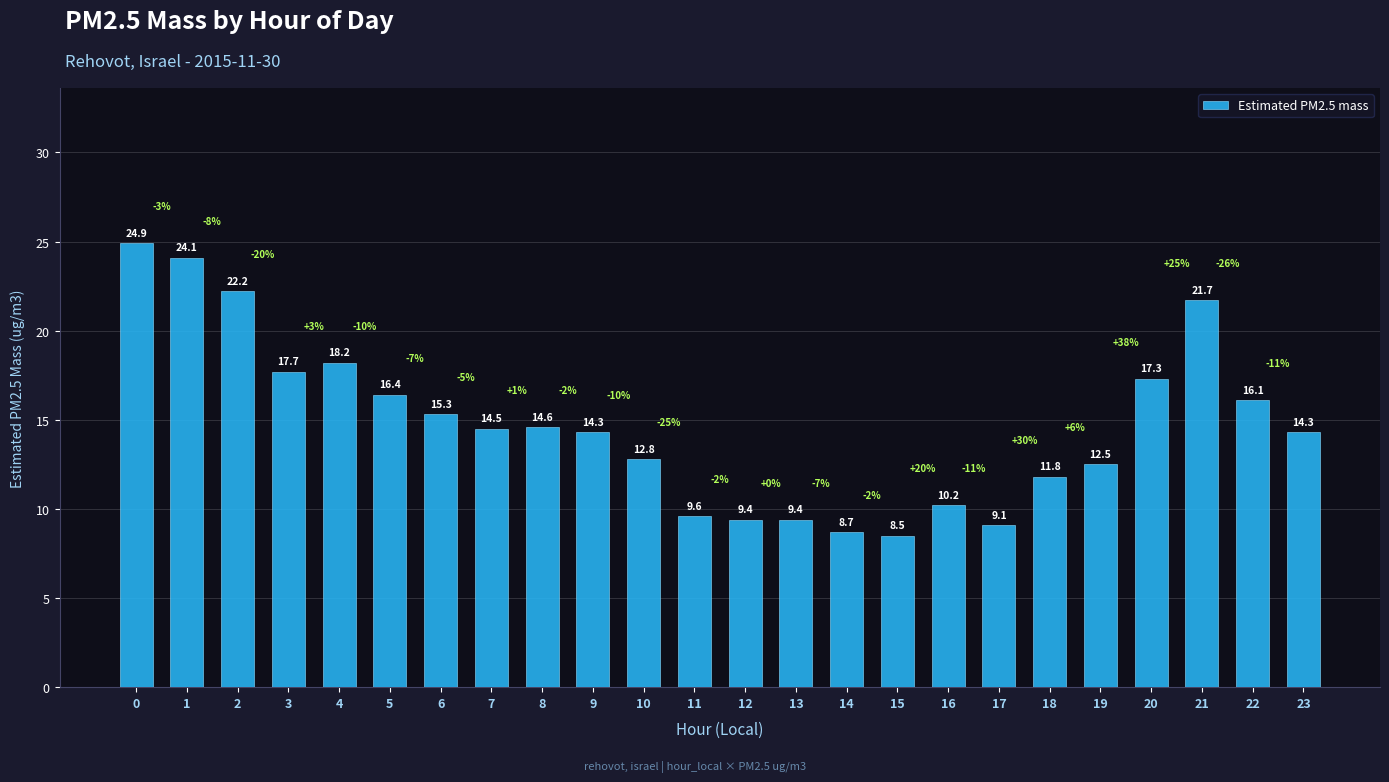

What is the difference between the values at 23 and 15?

5.8